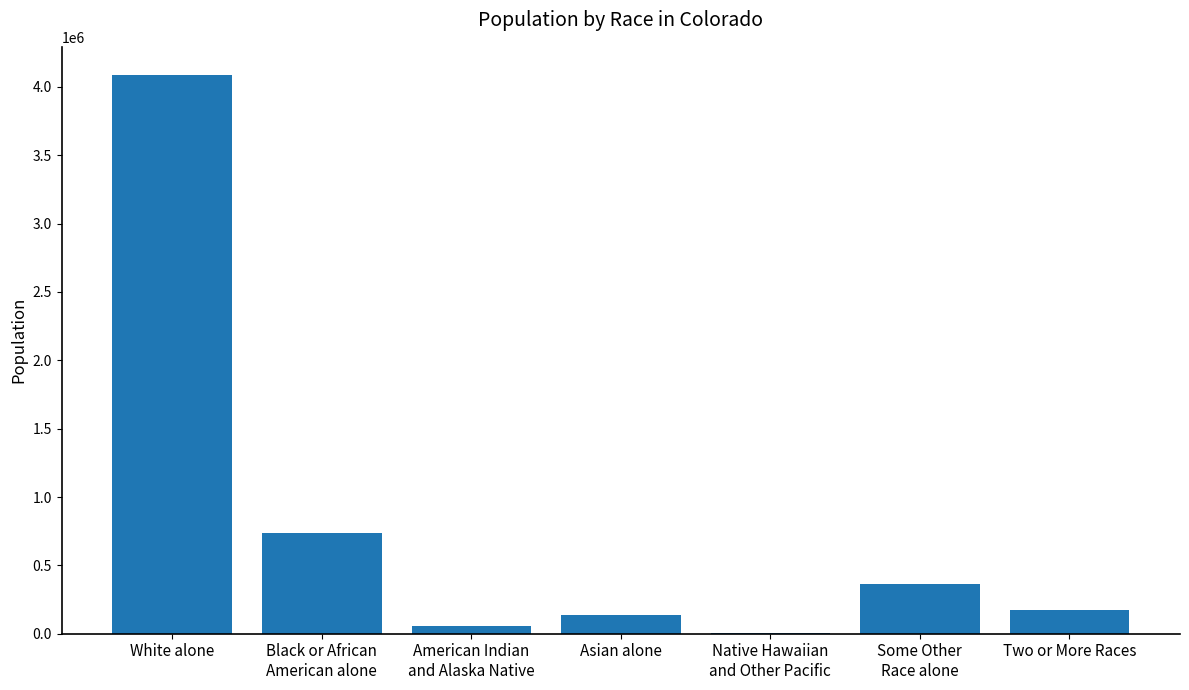

Which category has the highest value across all series?

White alone